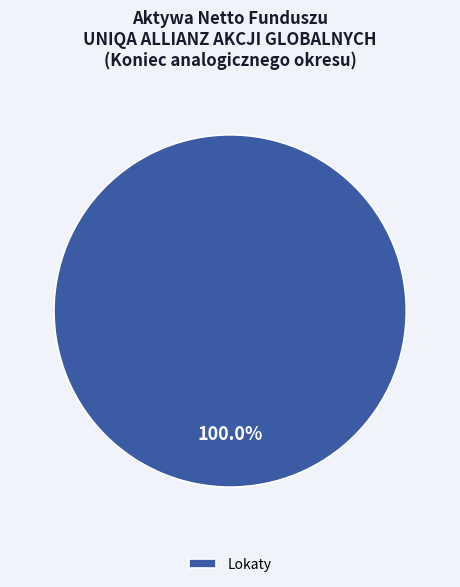

How many slices are in this pie chart?

1